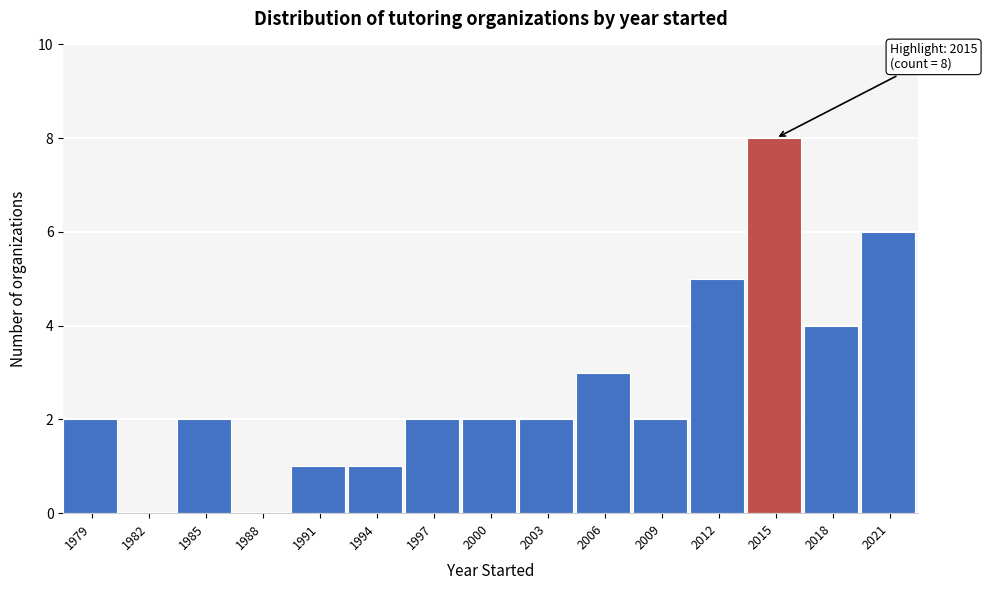

Reading left to right, list all the values displayed in this chart.

1979=2	1982=0	1985=2	1988=0	1991=1	1994=1	1997=2	2000=2	2003=2	2006=3	2009=2	2012=5	2015=8	2018=4	2021=6